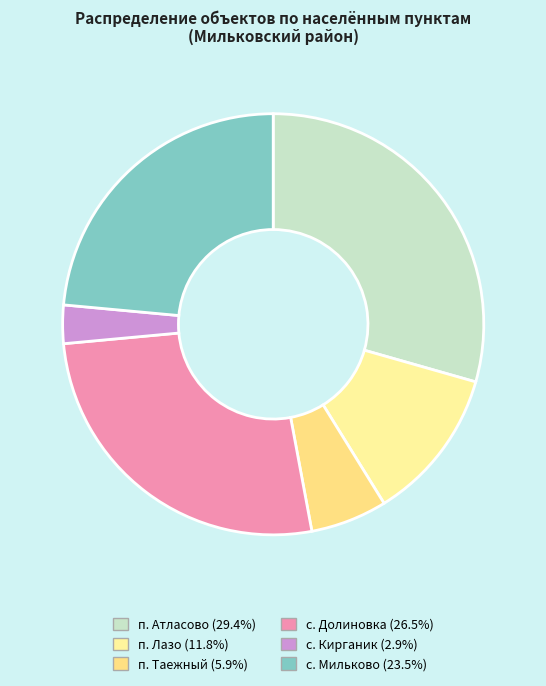

To the nearest percent, what is the difference between the largest and smallest slice percentages?

26%